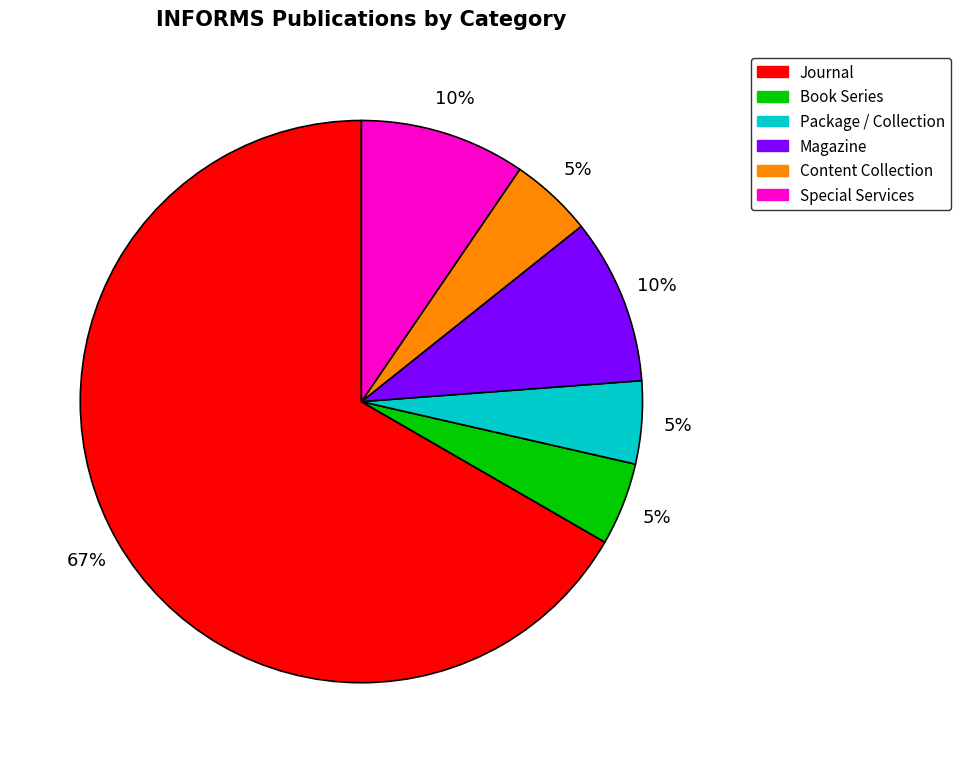

Which slice is the largest?

Journal